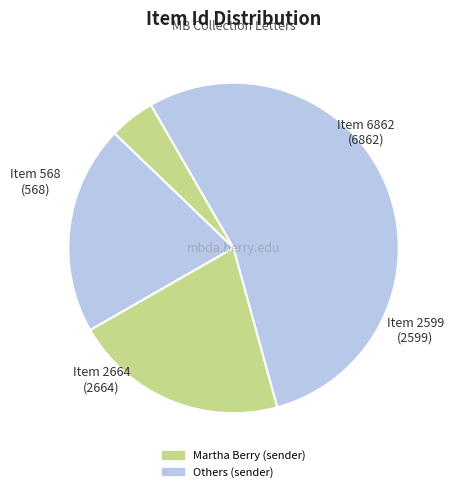

How many segments does this pie chart have?

4